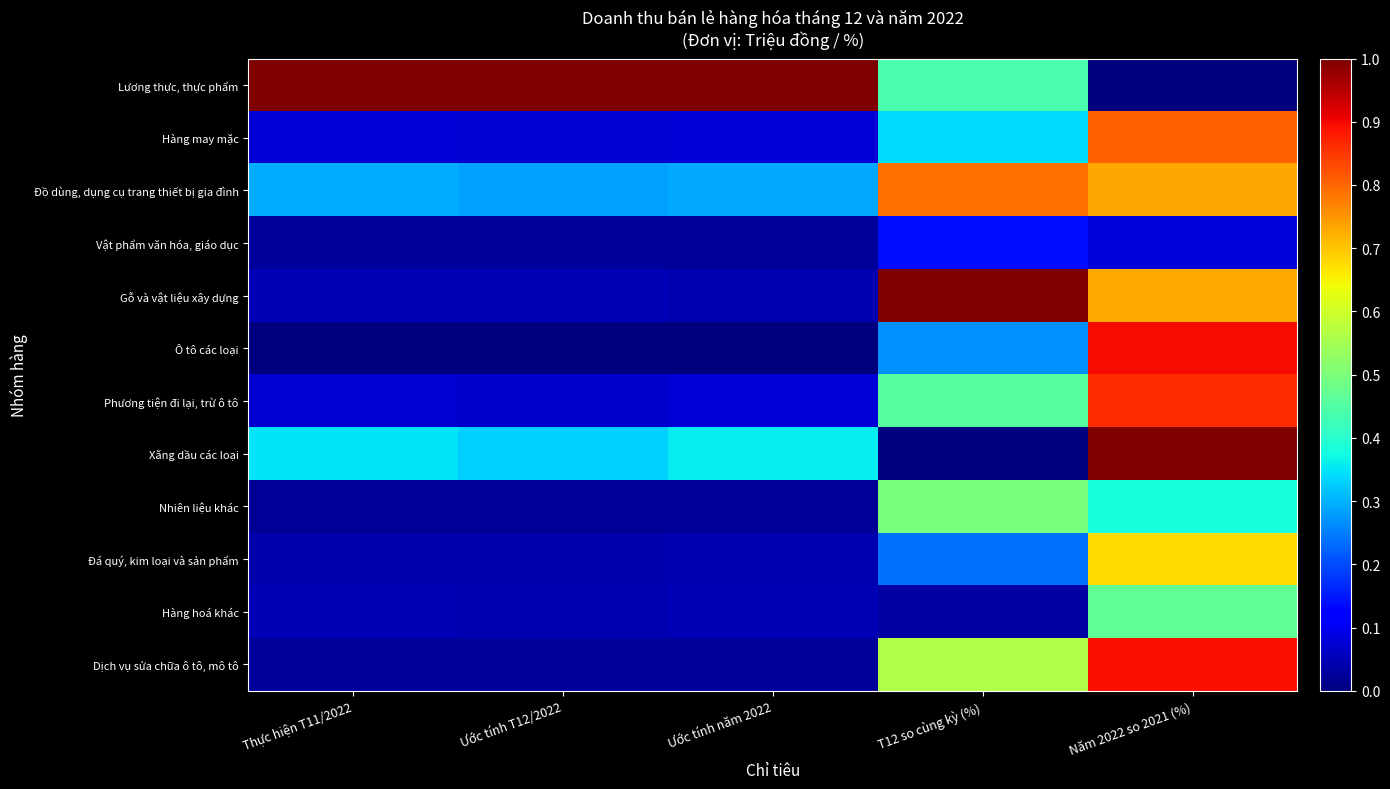

How many series are shown in this chart?

12